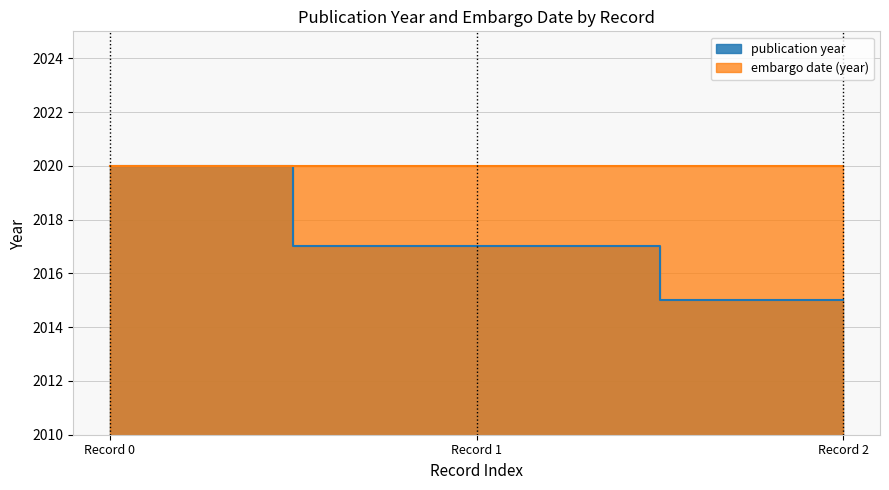

Reading left to right, what are all the values shown in this chart?

2020	2017	2015